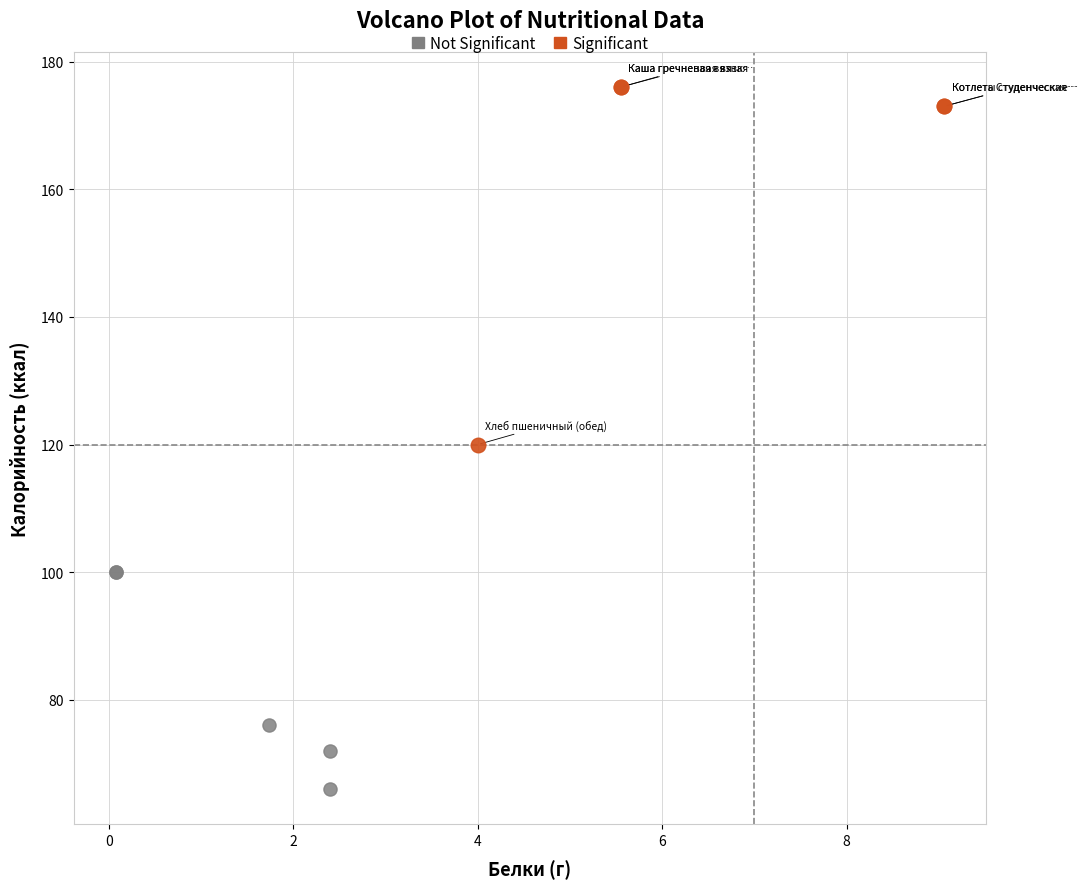

Which series has the largest Y range (max minus min)?

Significant